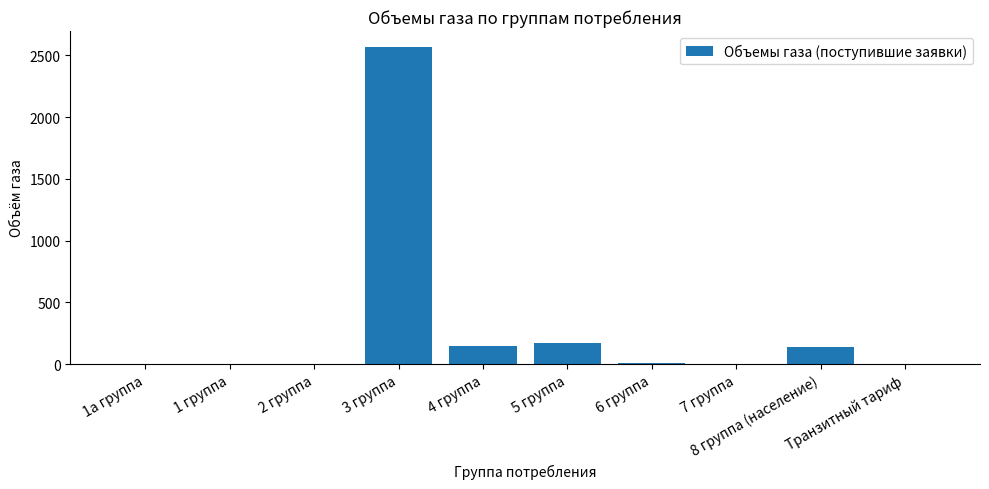

Where is the data nearest to the value 1284?

5 группа